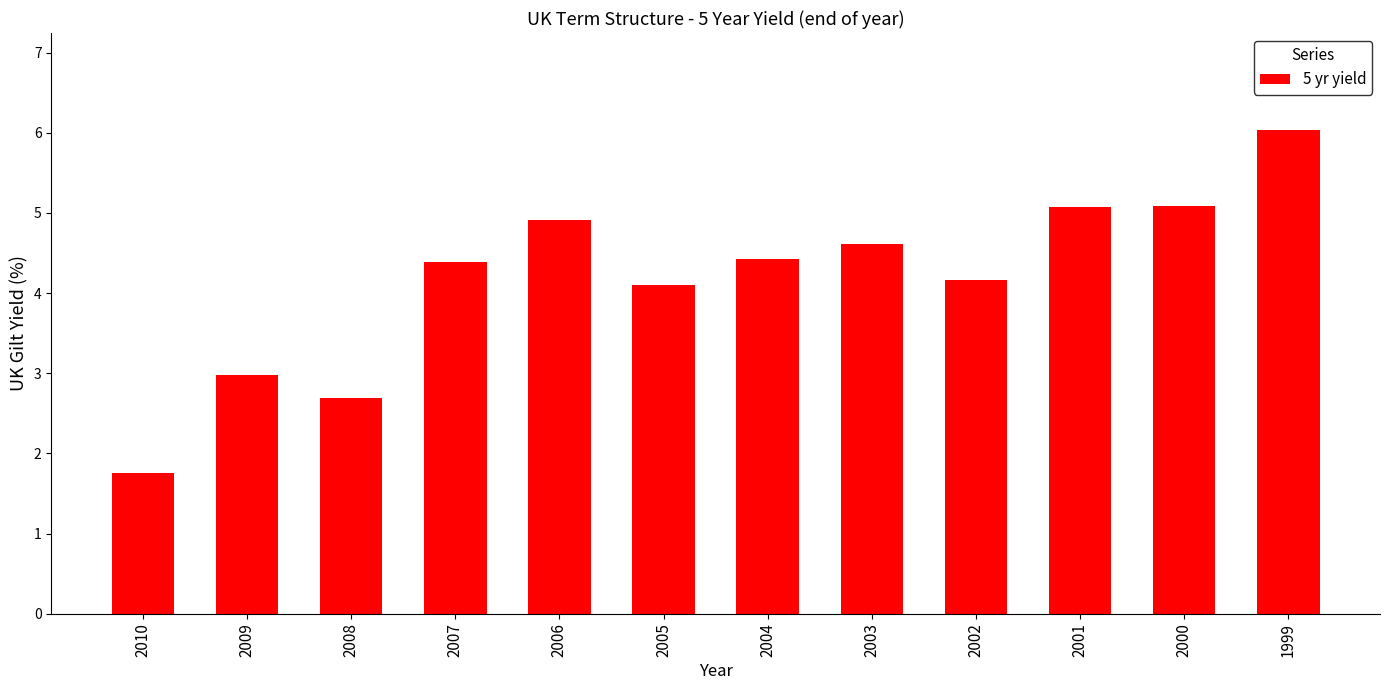

Count the number of data series in this chart.

1